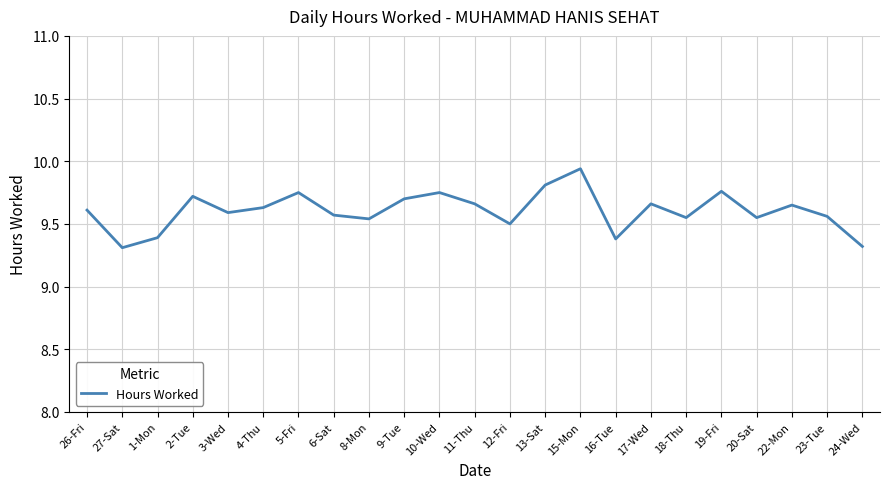

What position from the right is 20-Sat?

4